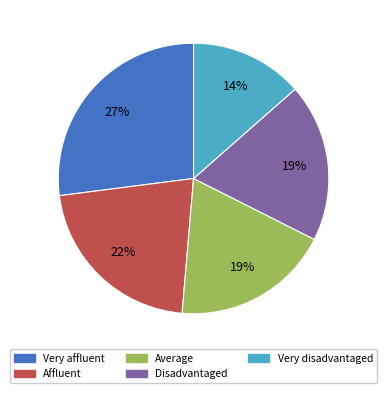

Which category has the biggest portion of the pie?

Very affluent